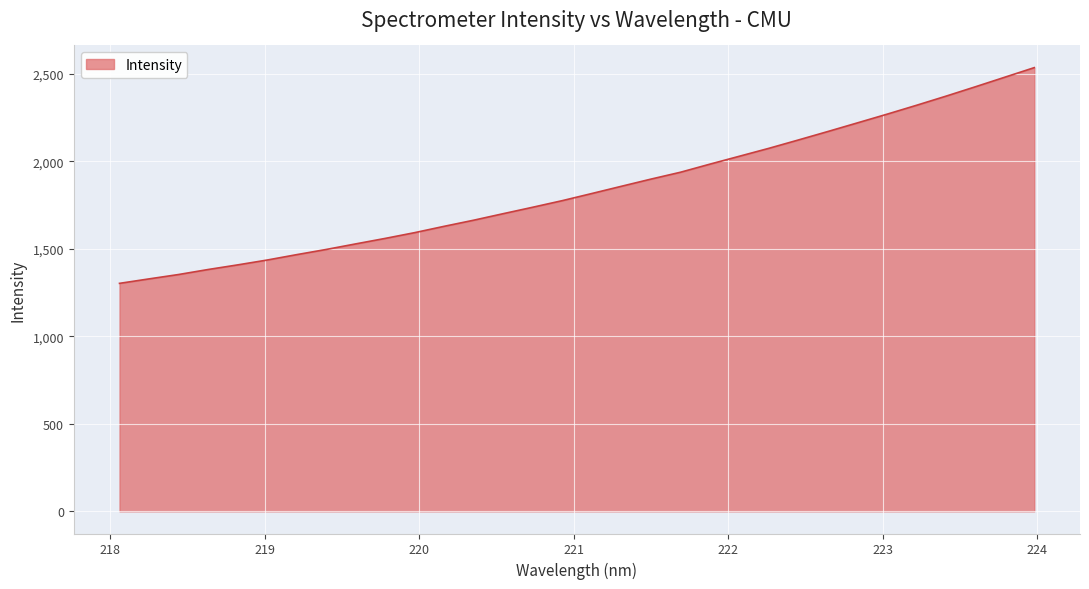

What is the greatest value displayed?

2535.4